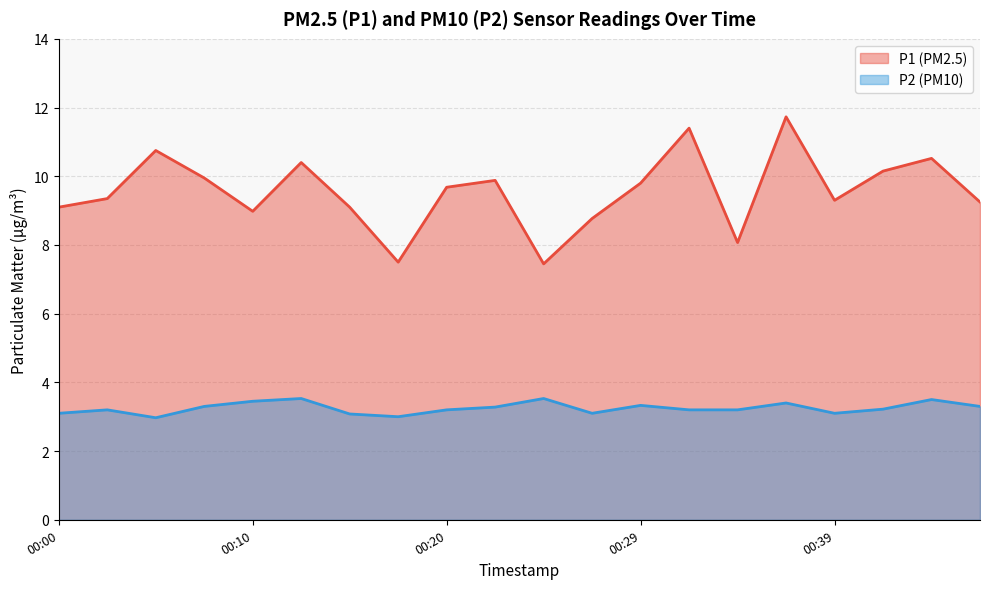

Does the chart display data point markers on the line(s)?

No